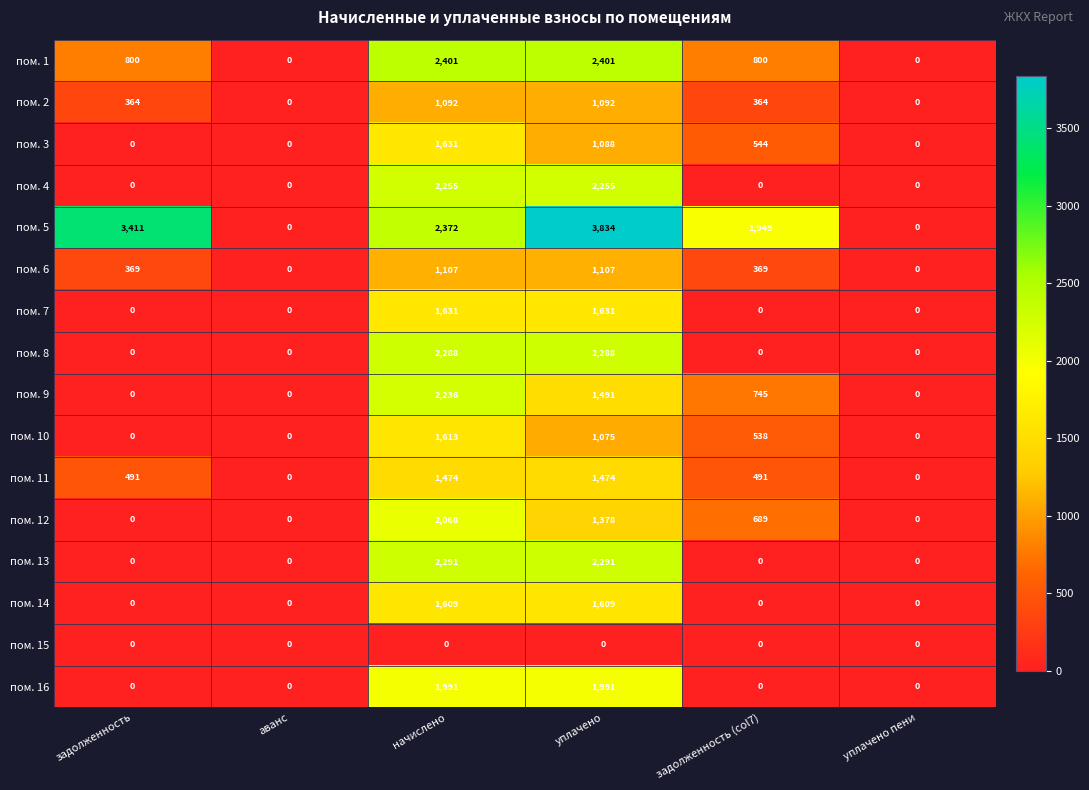

At which category is the sum across all series the highest?

начислено